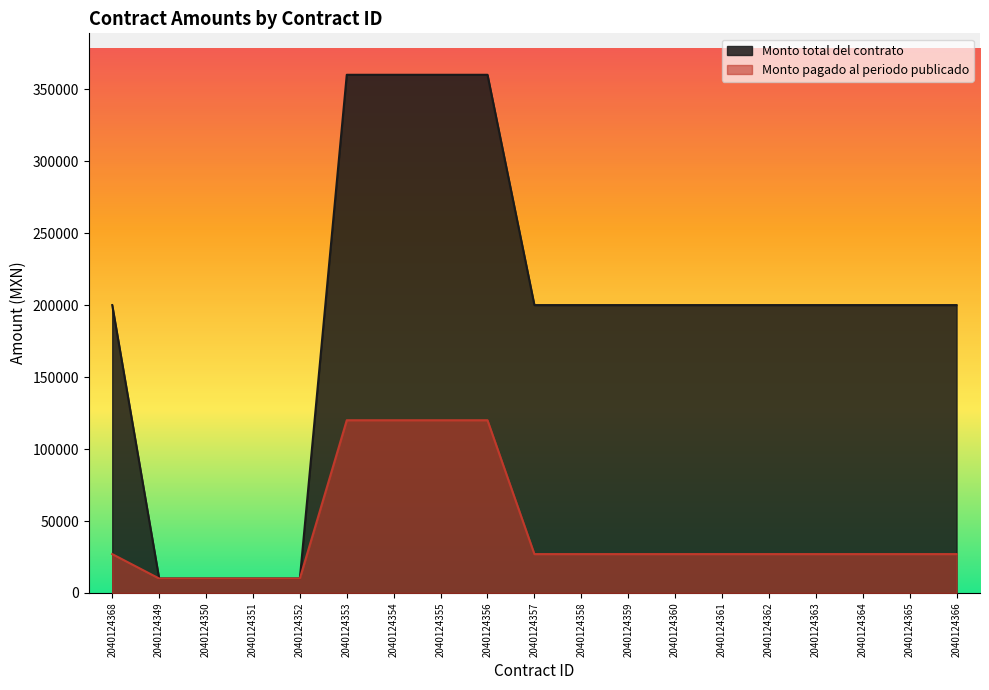

True or false: Monto pagado al periodo publicado and Monto total del contrato cross at least once.

False